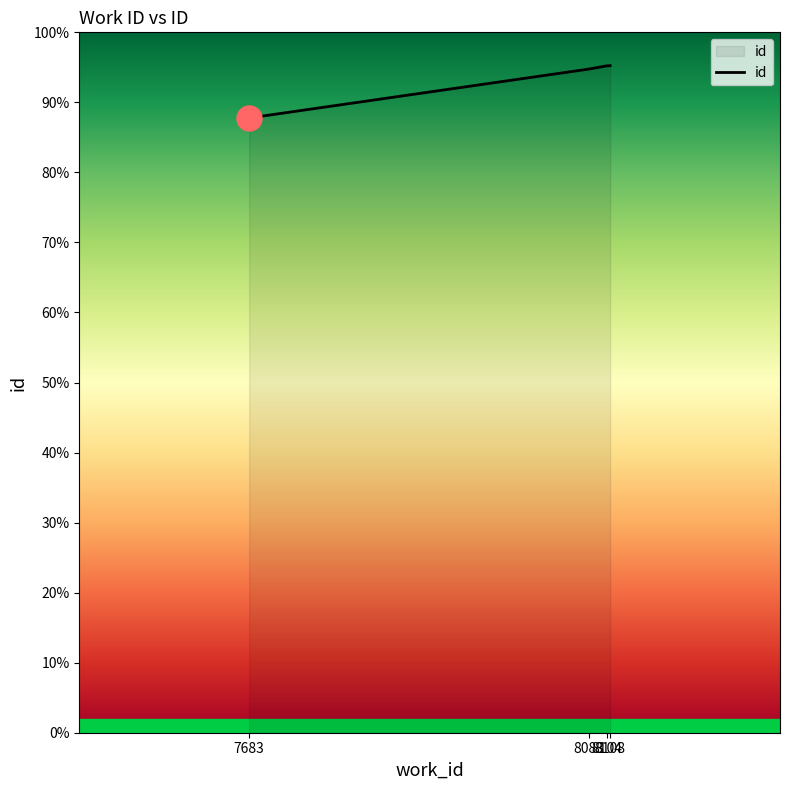

True or false: there are more than 0 points higher than both neighbors.

False